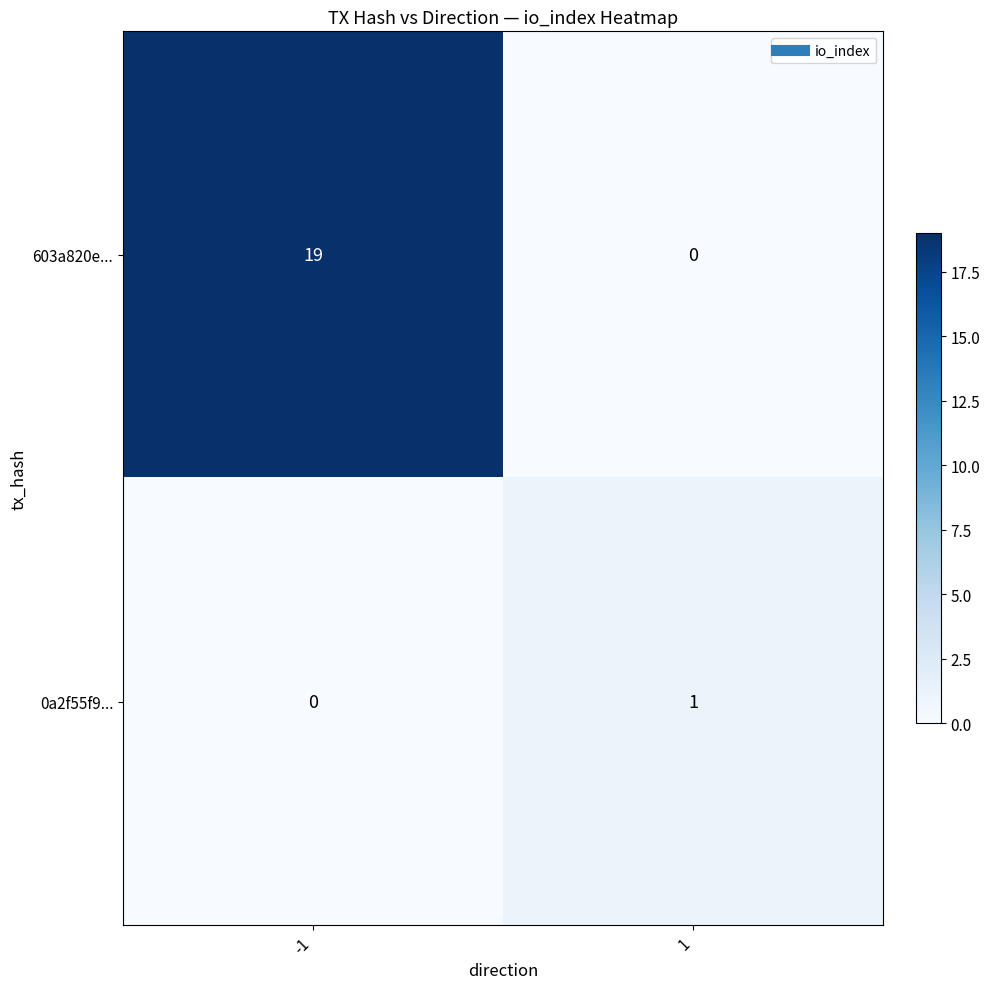

What is the difference between the highest and lowest values at -1?

19